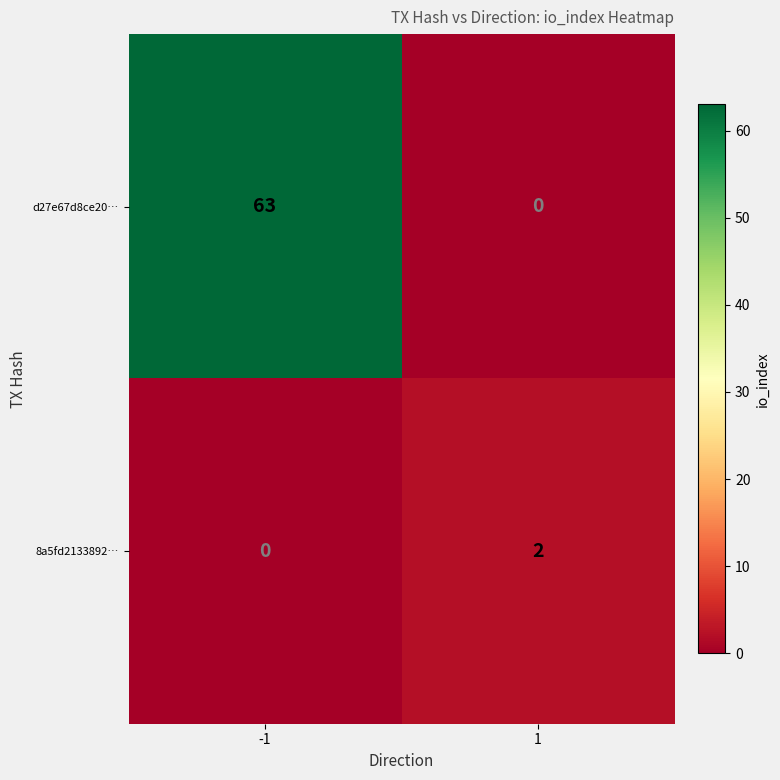

What is the total value across all series at -1?

63